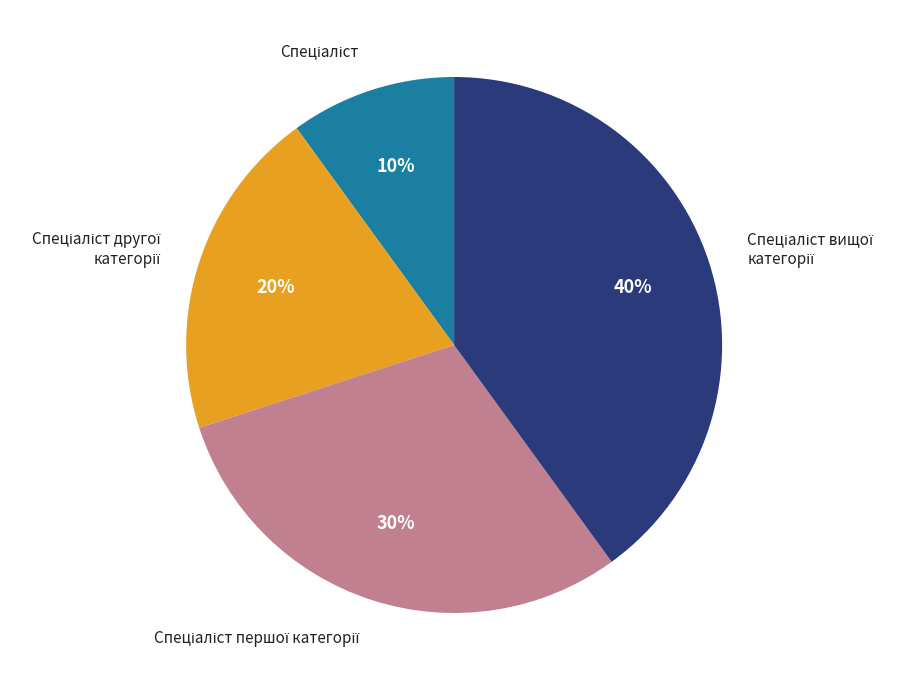

Is there a majority slice in this chart?

No